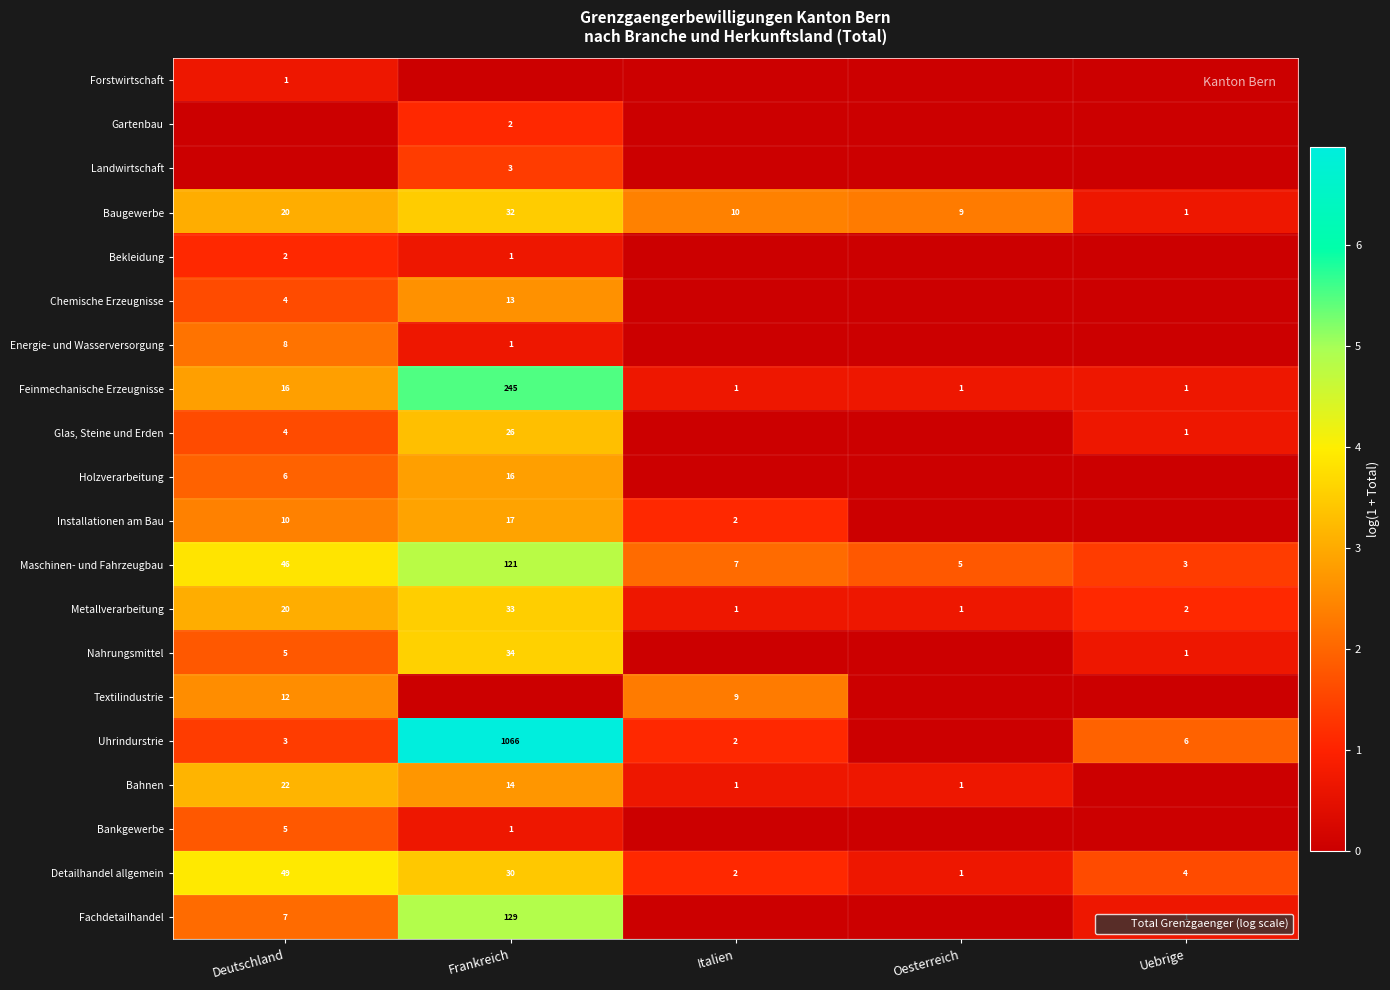

True or false: Fachdetailhandel has a value of 1 at Uebrige.

True